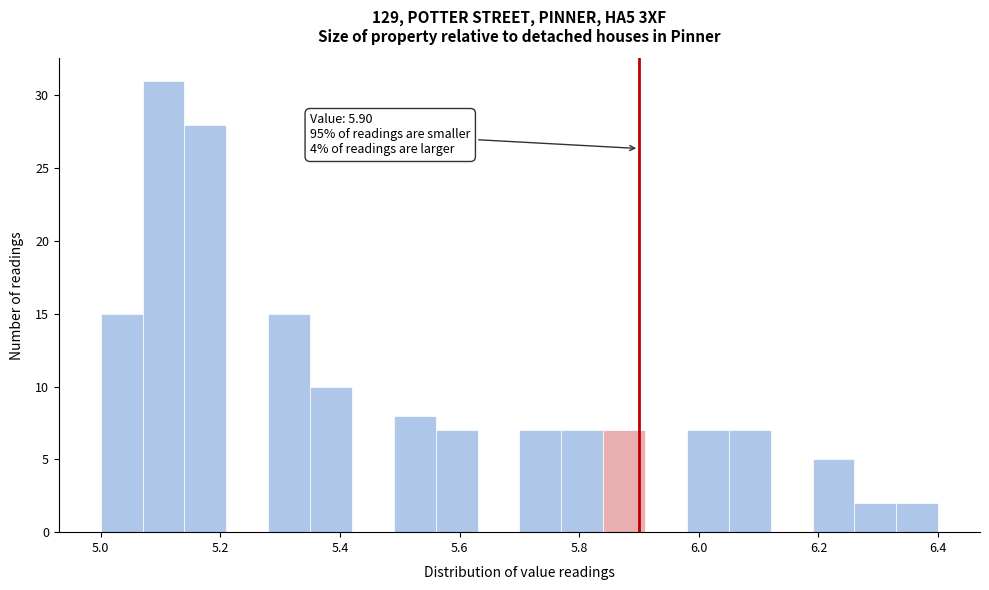

Around what value on the x-axis is the tallest bar? Give the approximate position of its centre, as read against the axis.

5.10